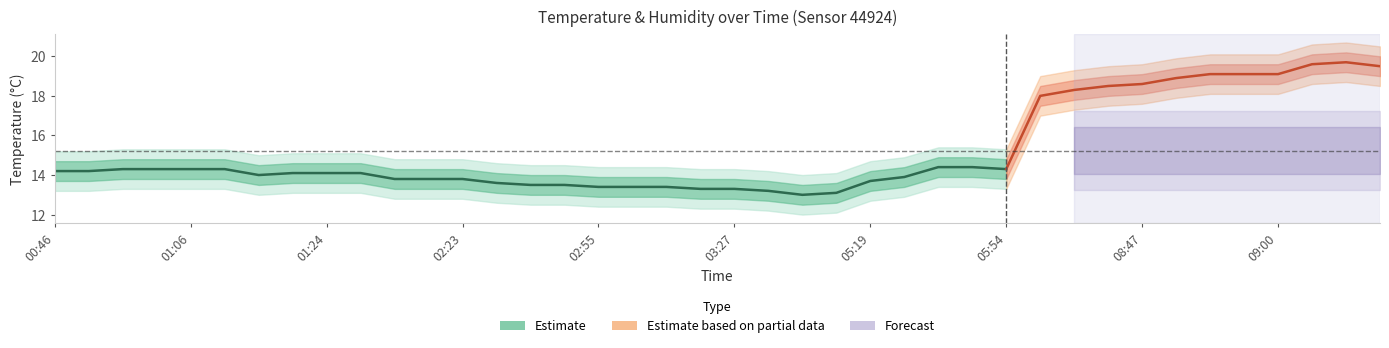

What is the difference between the maximum and minimum values?

1.4